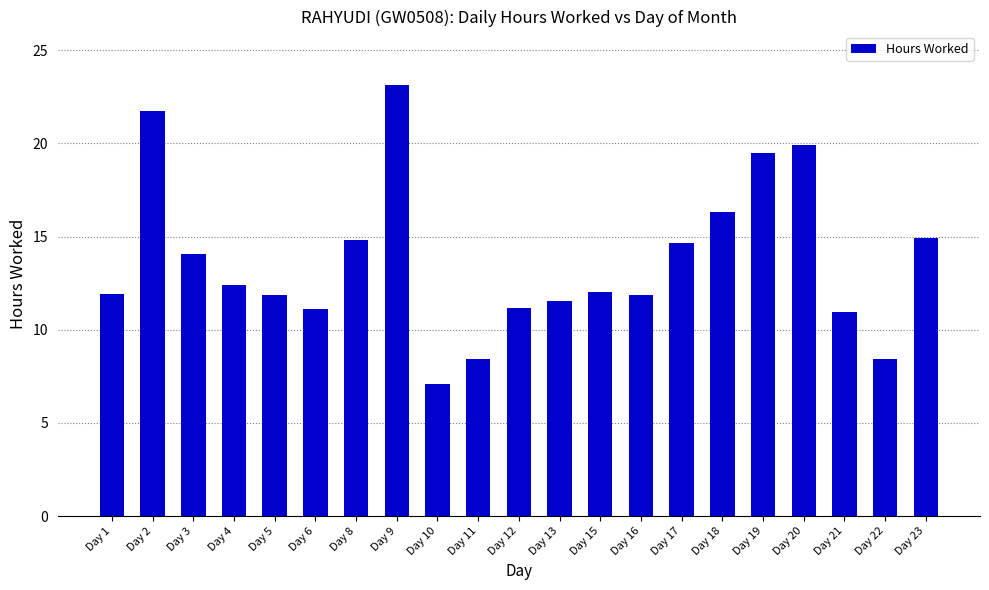

Which label corresponds to the largest value in the chart?

Day 9